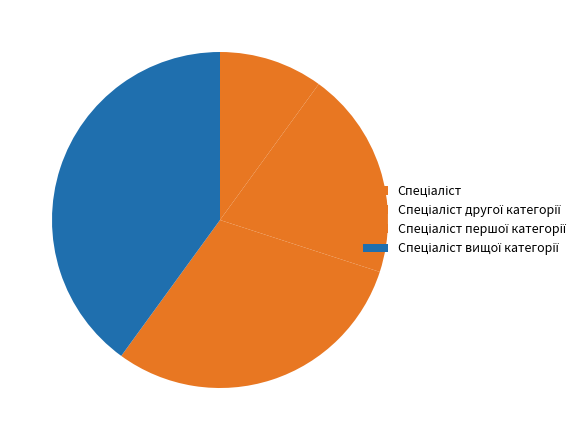

How many segments does this pie chart have?

4